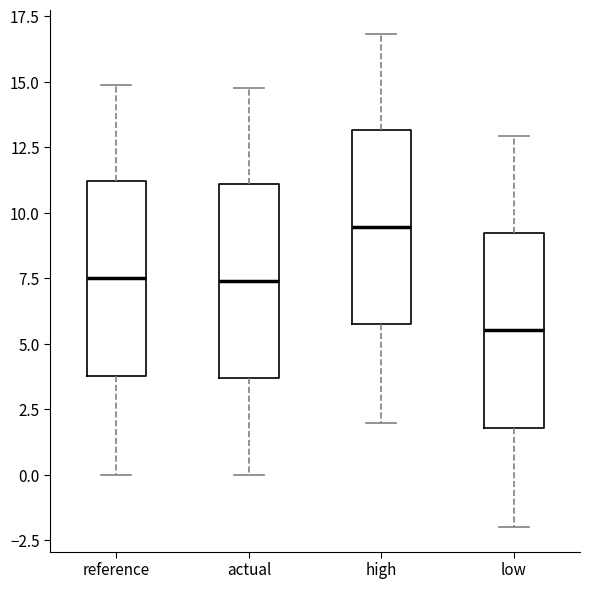

Reading left to right, read every box against the y-axis: the position of its median line, the range the box covers, and the ends of its whiskers. The values are not printed on the chart, so give them approximately, as read against the axis.

reference: median 7.5, box 4.0 to 11.0, whiskers 0.0 to 15.0
actual: median 7.5, box 3.5 to 11.0, whiskers 0.0 to 15.0
high: median 9.5, box 5.5 to 13.0, whiskers 2.0 to 17.0
low: median 5.5, box 2.0 to 9.5, whiskers -2.0 to 13.0